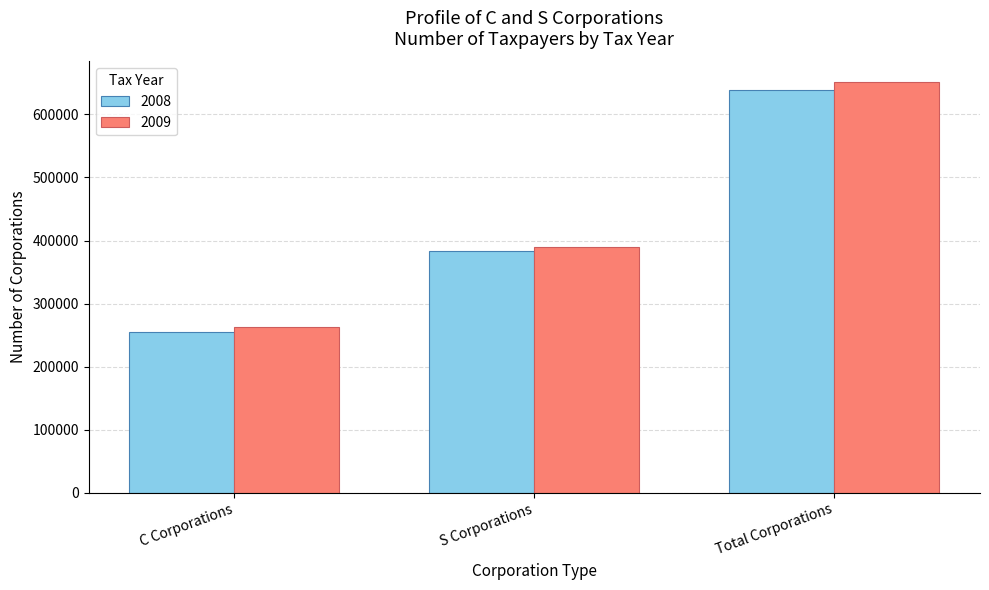

Between C Corporations and S Corporations, which series saw the biggest shift?

2008